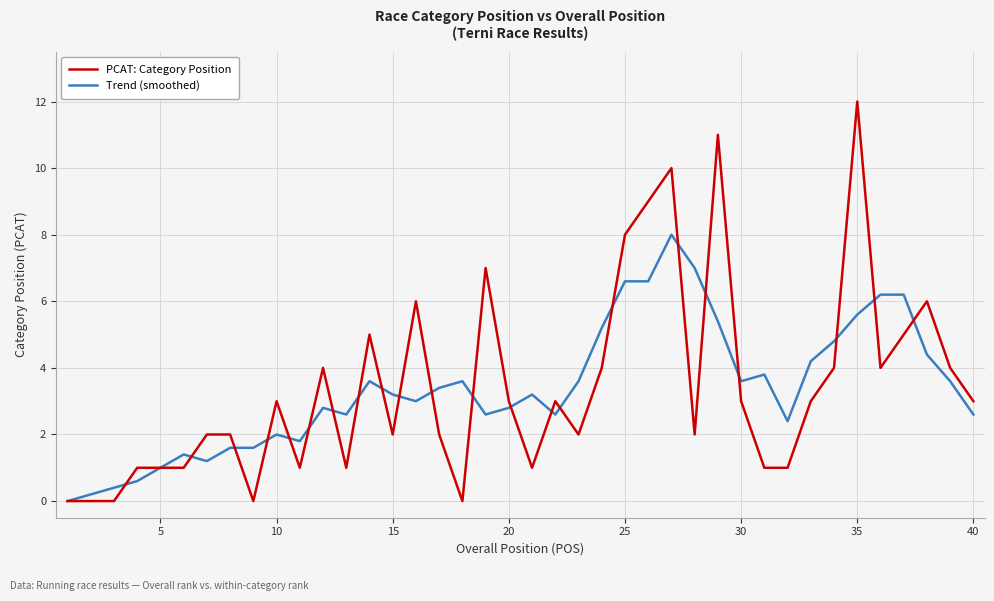

Which series has the widest spread of values?

PCAT: Category Position